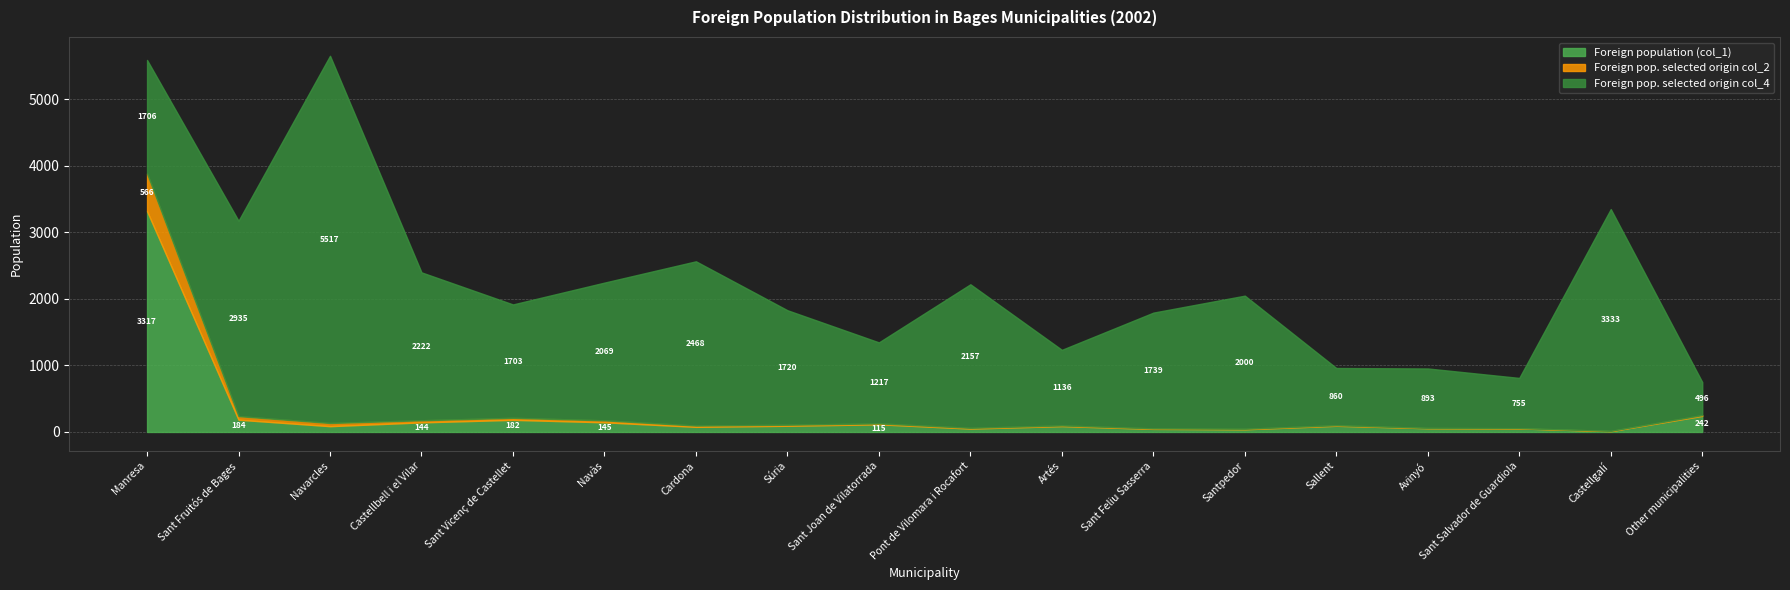

The value of Foreign population (col_1) at Sant Joan de Vilatorrada is 115. True or false?

True